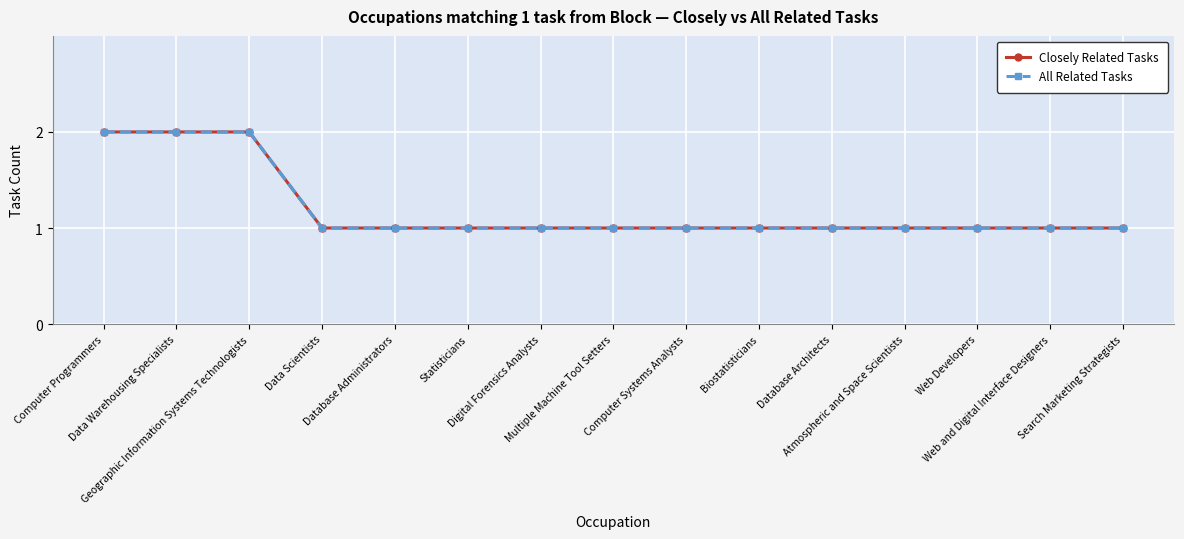

How many All Related Tasks values are between 1 and 2?

15